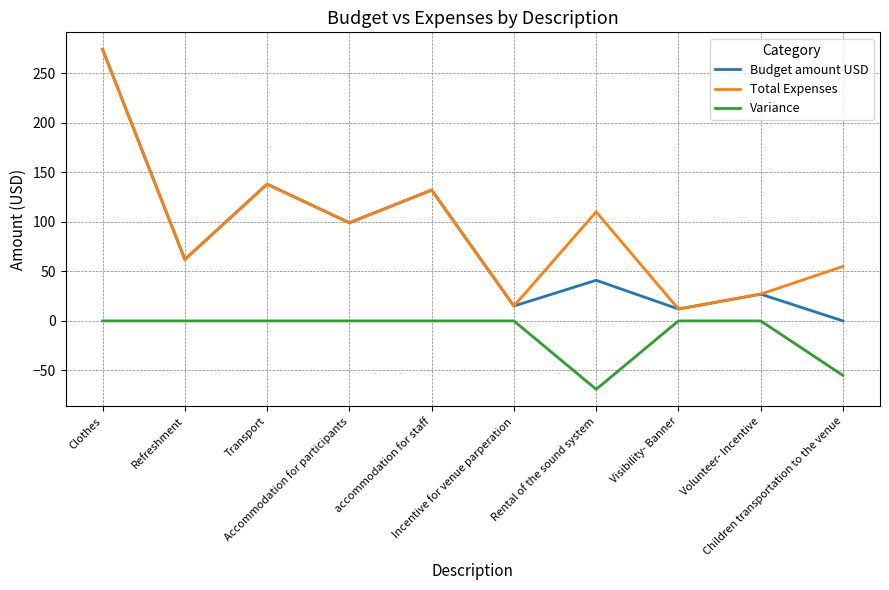

Reading left to right, what are all the values shown in this chart?

Budget amount USD: Clothes=274	Refreshment=62	Transport=138	Accommodation for participants=99	accommodation for staff=132	Incentive for venue parperation=15	Rental of the sound system=41	Visibility- Banner=12	Volunteer- Incentive=27	Children transportation to the venue=0
Total Expenses: Clothes=274	Refreshment=62	Transport=138	Accommodation for participants=99	accommodation for staff=132	Incentive for venue parperation=15	Rental of the sound system=110	Visibility- Banner=12	Volunteer- Incentive=27	Children transportation to the venue=55
Variance: Clothes=0	Refreshment=0	Transport=0	Accommodation for participants=0	accommodation for staff=0	Incentive for venue parperation=0	Rental of the sound system=-69	Visibility- Banner=0	Volunteer- Incentive=0	Children transportation to the venue=-55